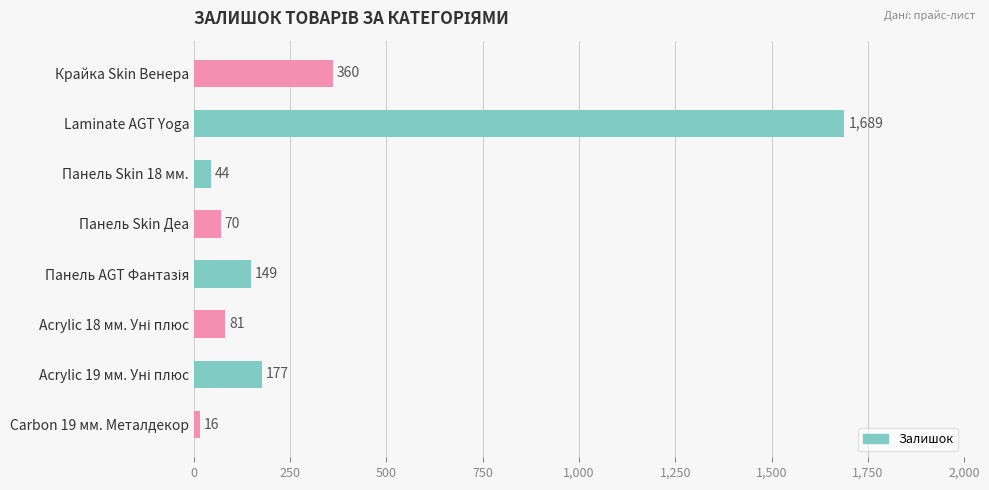

Reading top to bottom, what are all the values shown in this chart?

360	1689	44	70	149	81	177	16